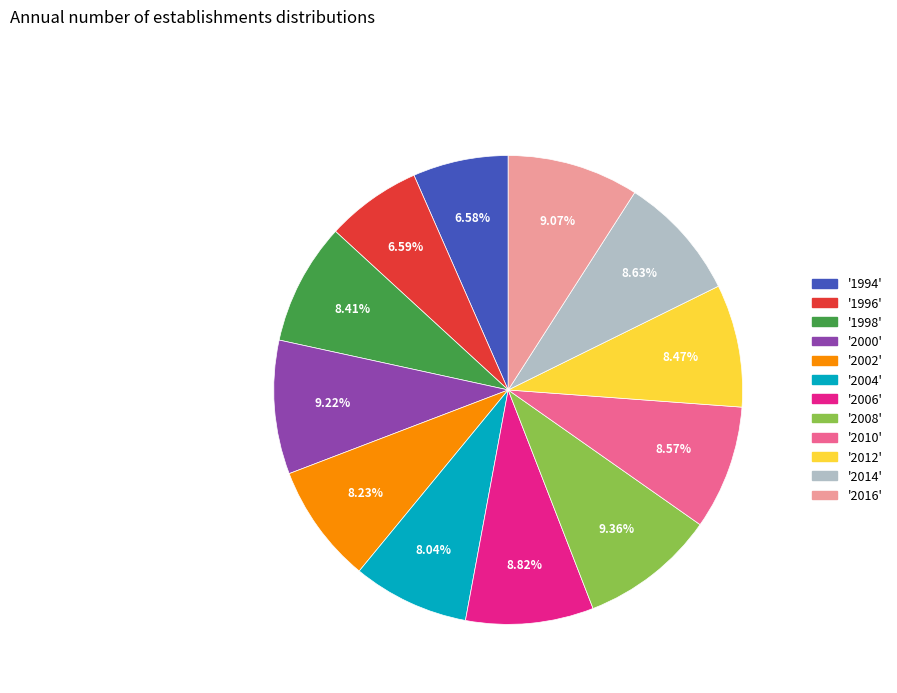

Is there a majority slice in this chart?

No